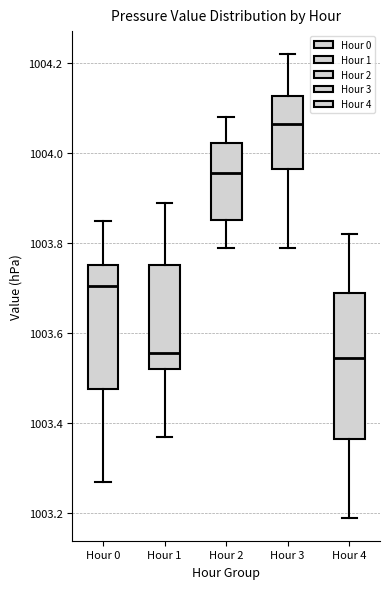

Where does the median line of the box for Hour 0 sit on the y-axis? The values are not printed on the chart, so give them approximately, as read against the axis.

1003.70